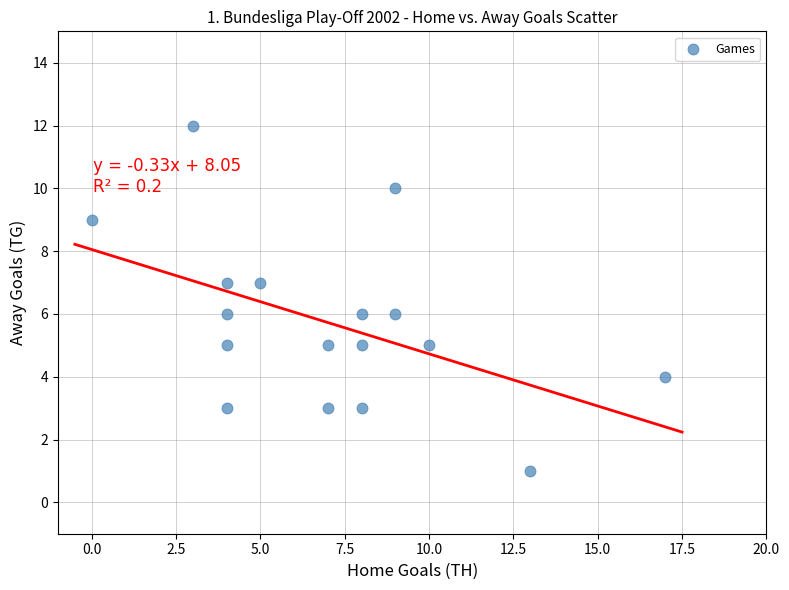

What is the range of Y values (max minus min)?

11